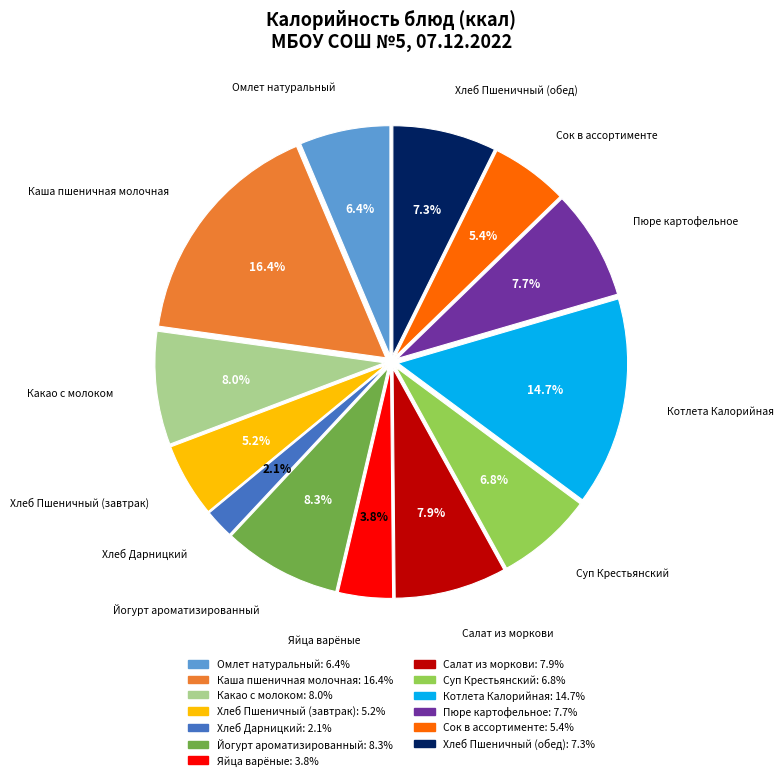

The Салат из моркови slice represents 1% of the pie. True or false?

False